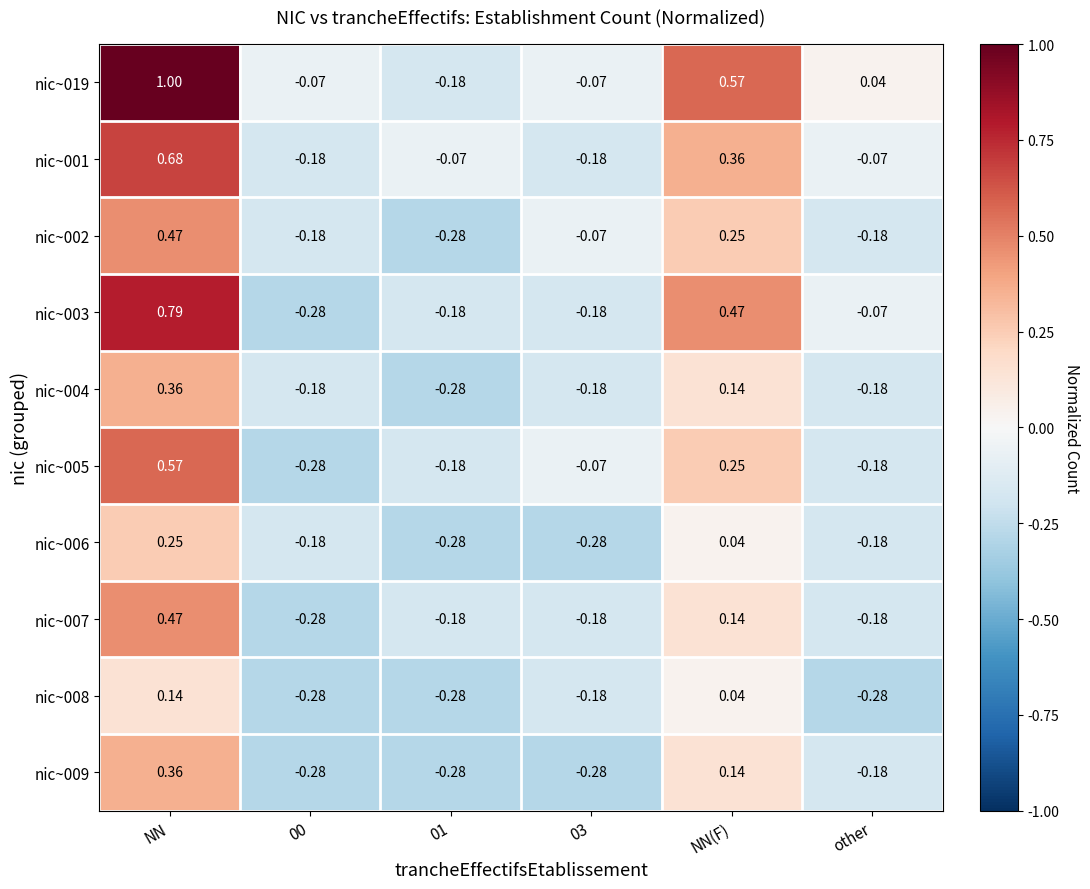

How many series are shown in this chart?

10